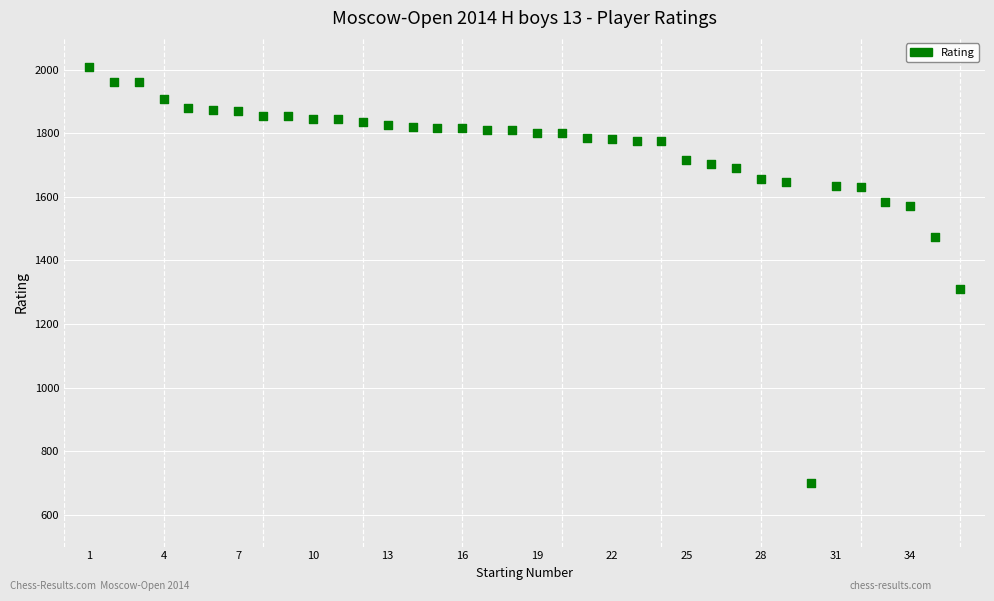

What is the range of Y values (max minus min)?

1308